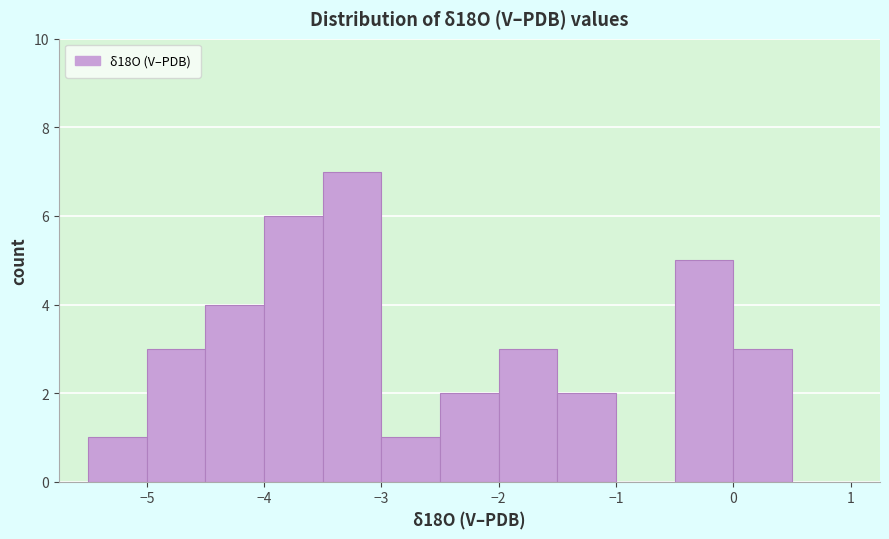

What is the height of the bar covering -4.0 to -3.5 on the x-axis? The values are not printed on the chart, so give them approximately, as read against the axis.

6